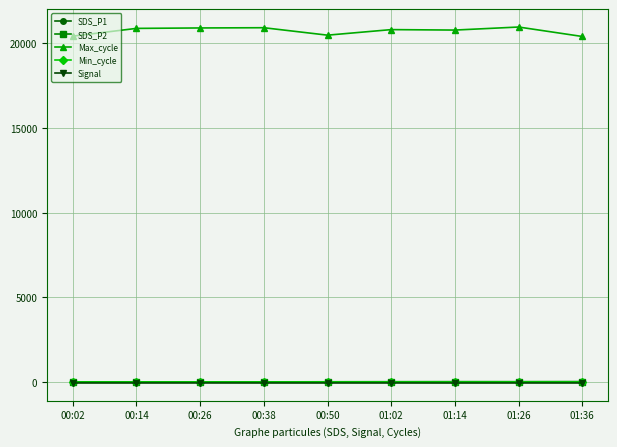

What is the maximum value for Max_cycle?

20973.0